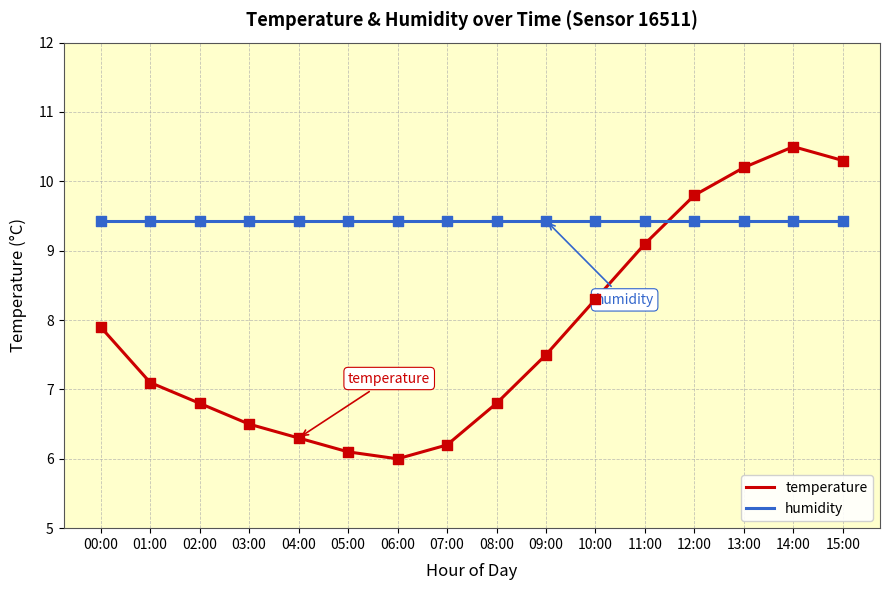

Which series has the largest total across all categories?

humidity